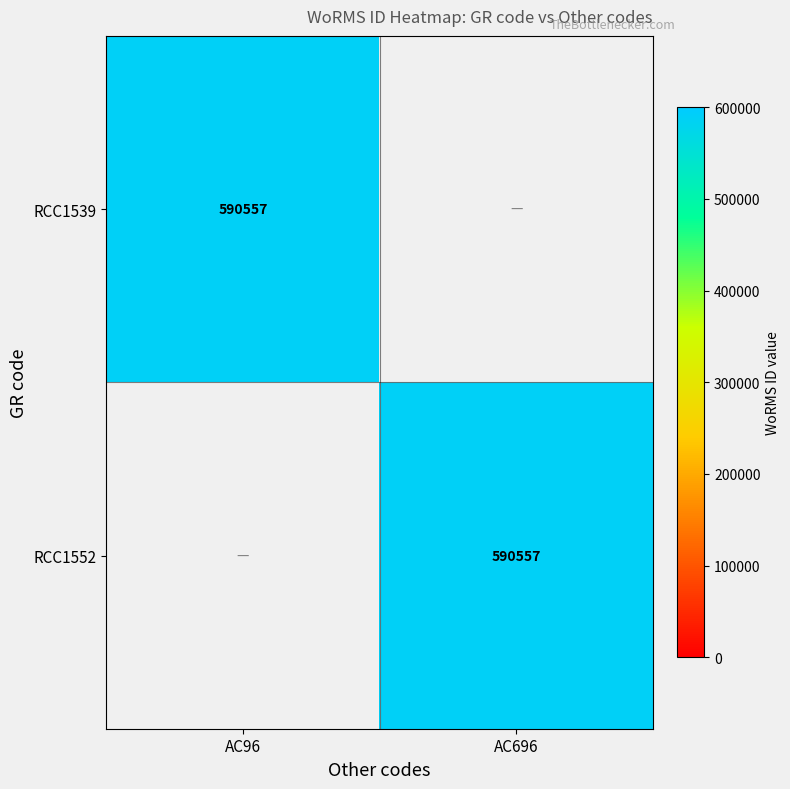

The RCC1539 series shows 590557 at AC96. True or false?

True